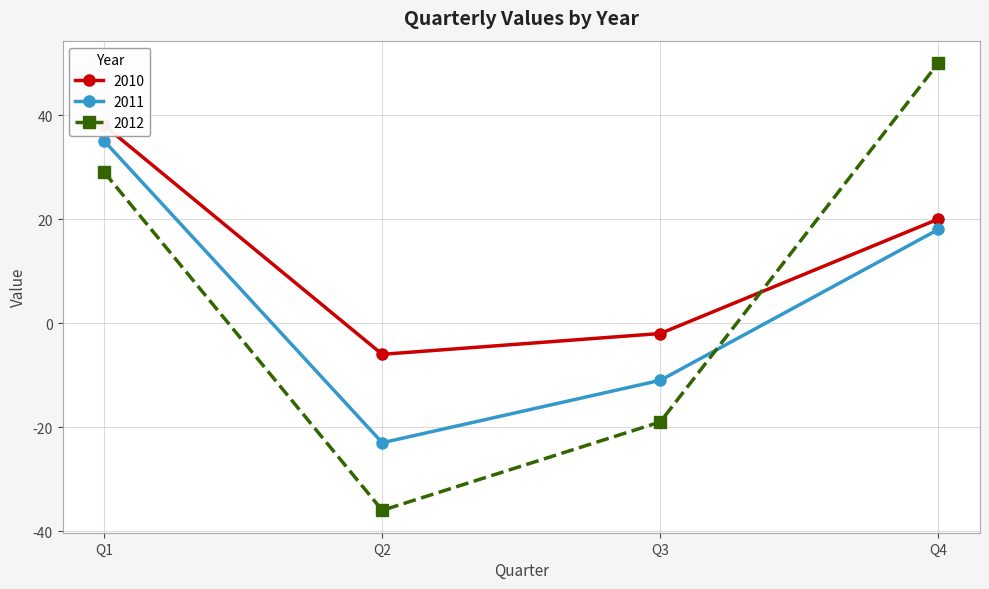

How many intersections are there between 2011 and 2012?

1